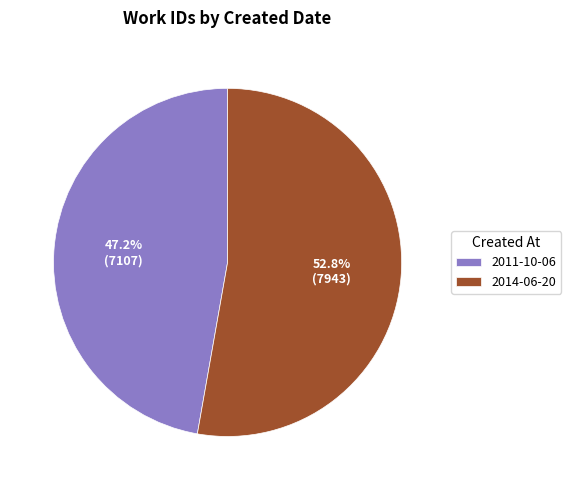

What percentage is NOT represented by 2014-06-20?

47.2%